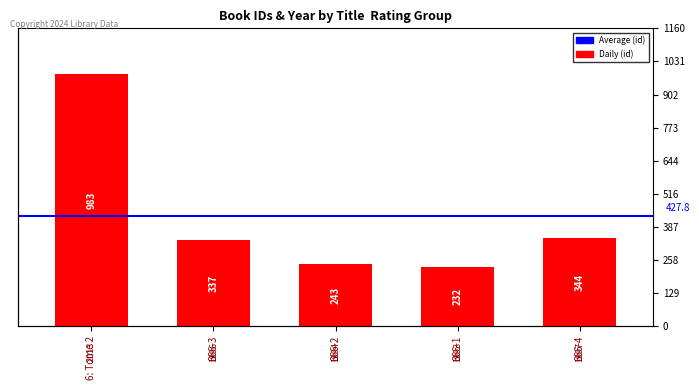

Read the value at 666-1, to the nearest 50.

250